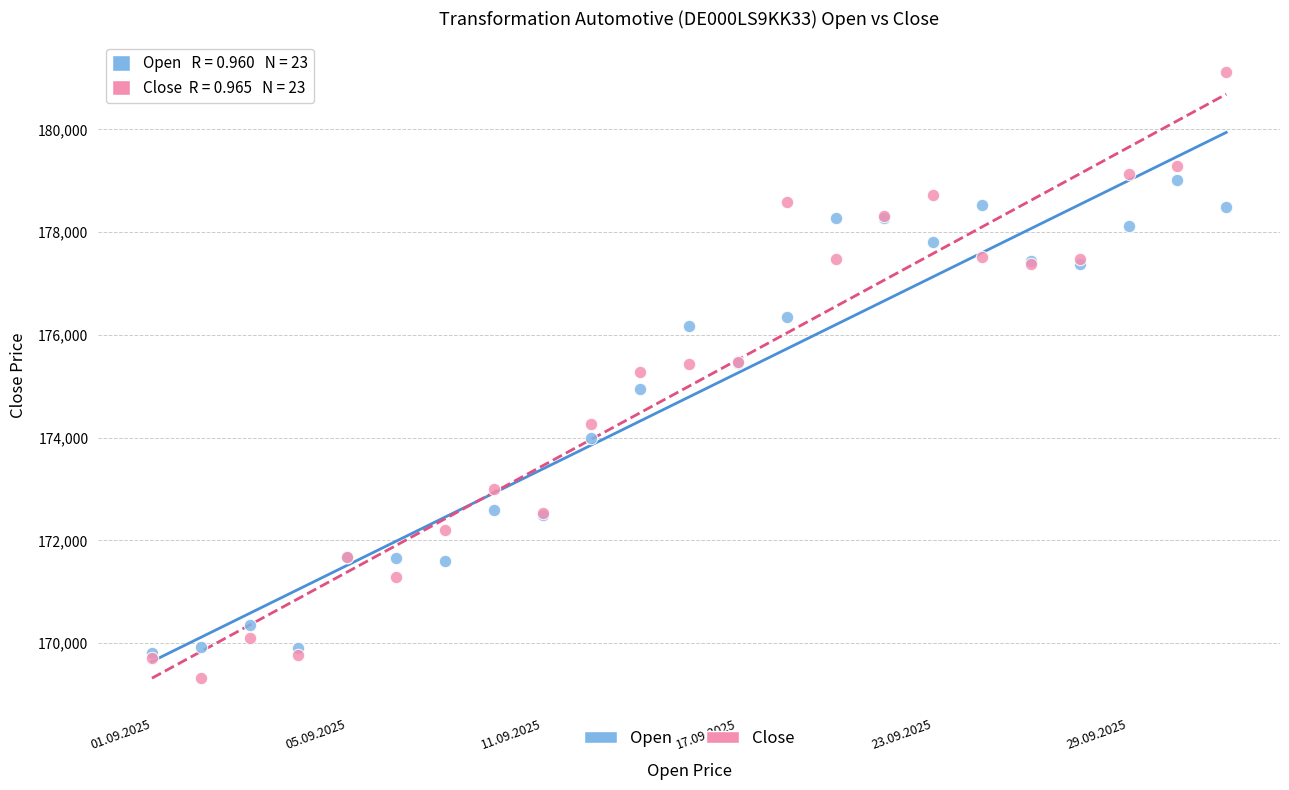

In the Open series, what Y value is closest to 174416?

173991